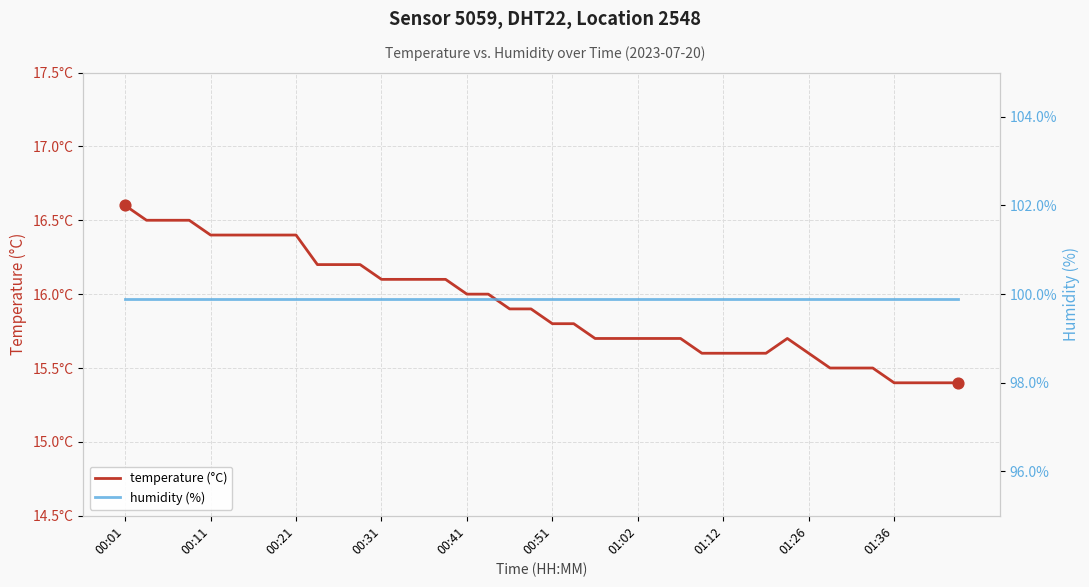

What is the total value across all series at 27?

115.5